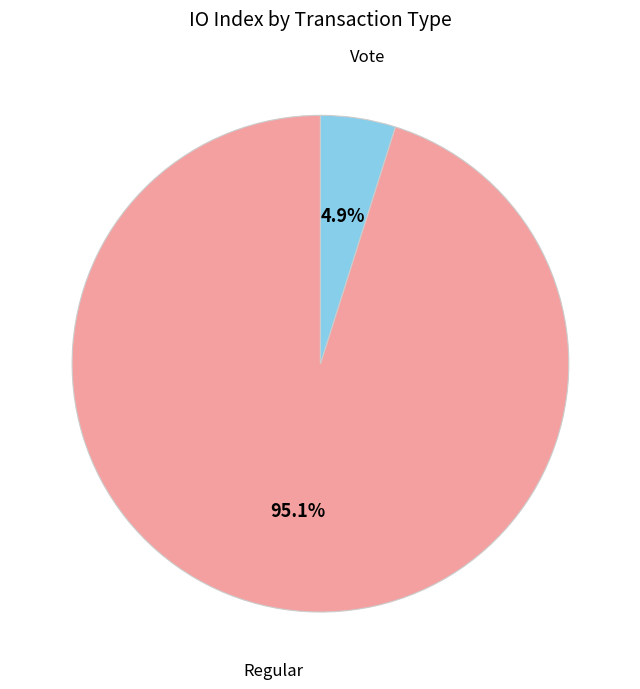

Is there a majority slice in this chart?

Yes